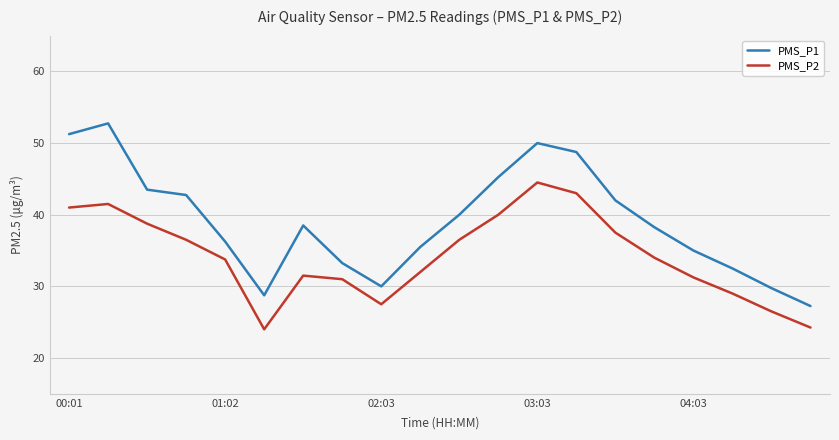

True or false: PMS_P2 and PMS_P1 intersect in this chart.

False